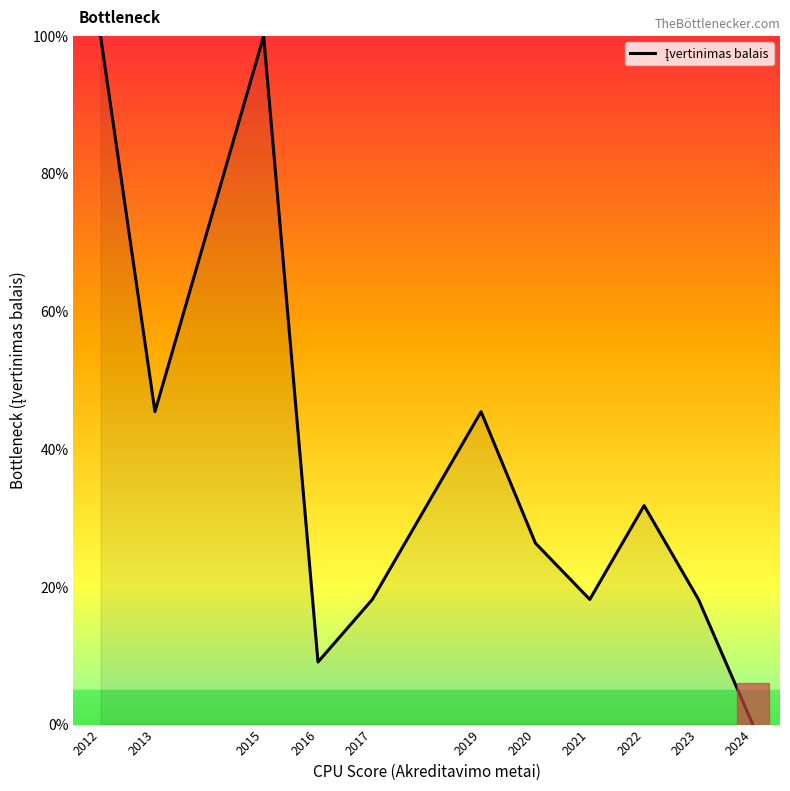

At which label does the data first exceed 26?

2012